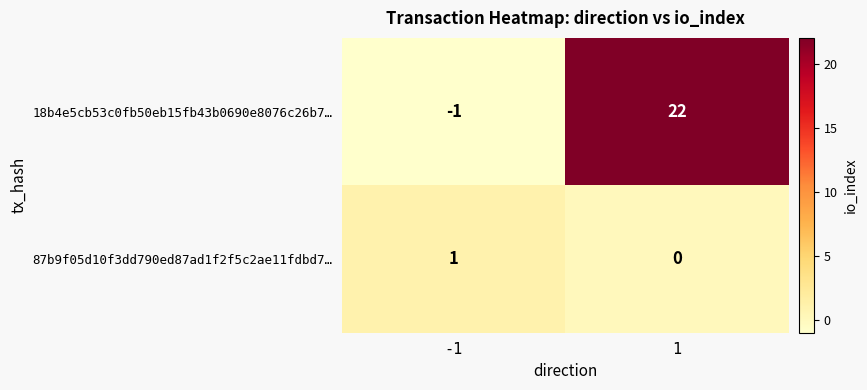

Reading right to left, list all the values displayed in this chart.

18b4e5cb53c0fb50eb15fb43b0690e8076c26b7…: 22	-1
87b9f05d10f3dd790ed87ad1f2f5c2ae11fdbd7…: 0	1